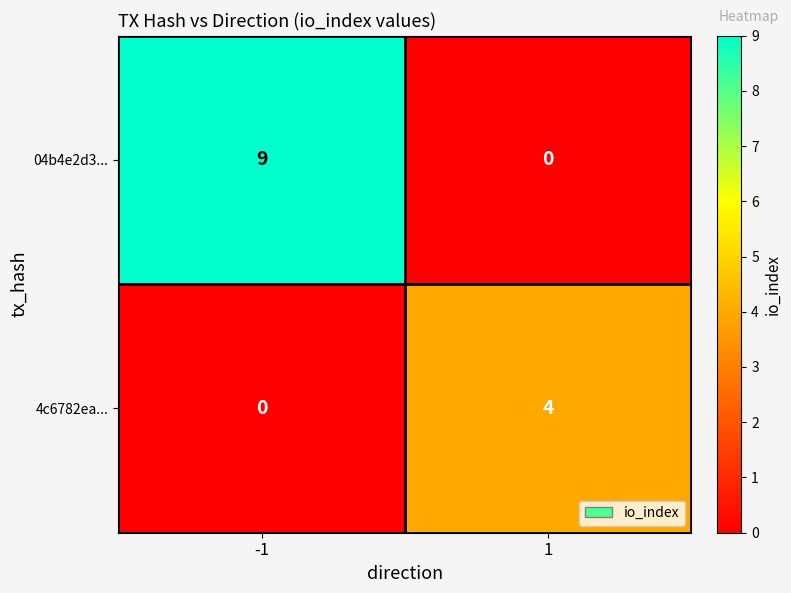

Is it true that 04b4e2d3... equals 3 at 1?

False